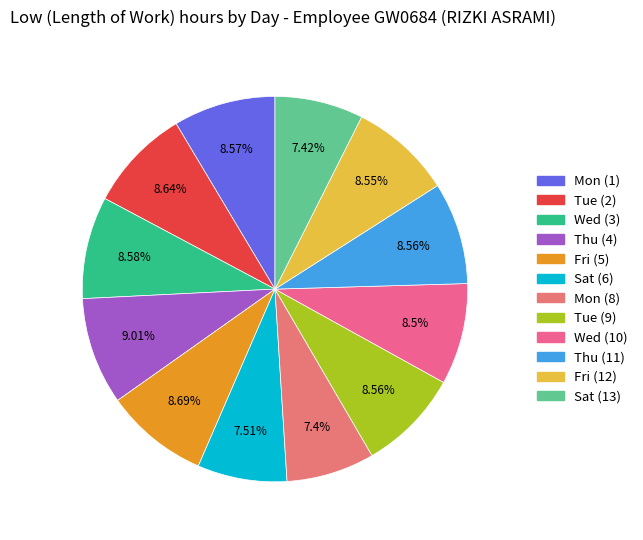

What is the largest slice in the pie chart?

Thu (4)